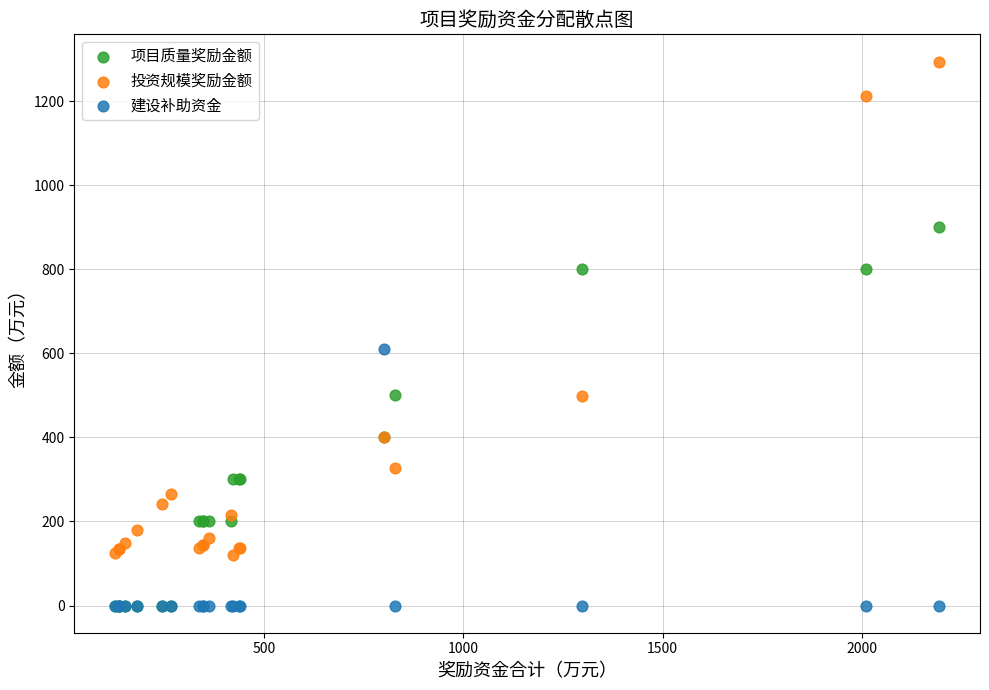

Across all series, what Y value is closest to 647?

610